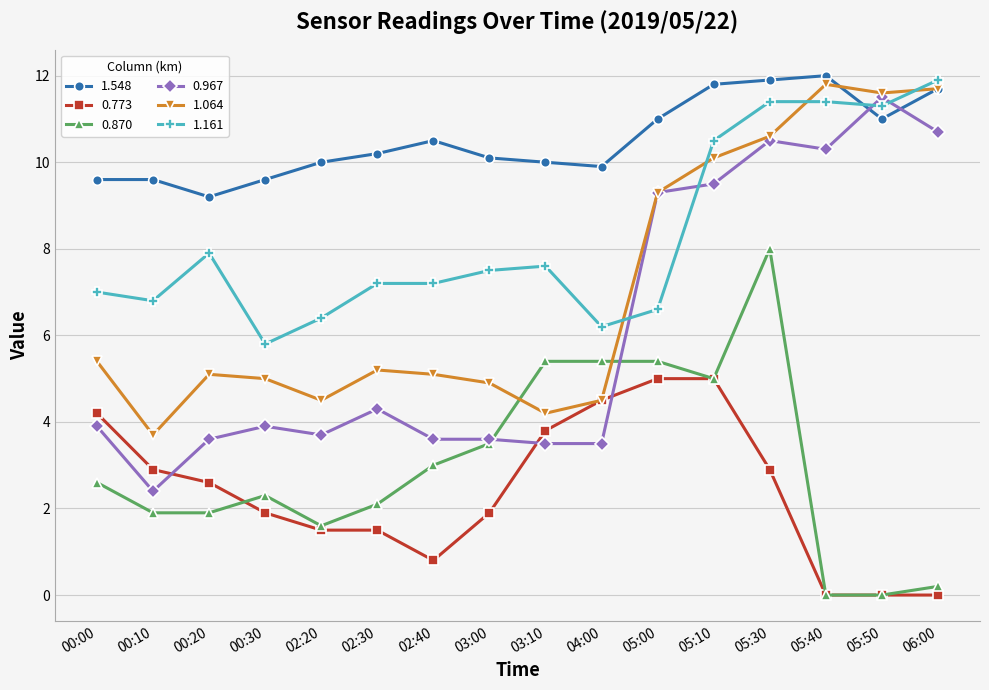

Count the number of categories in the chart.

16